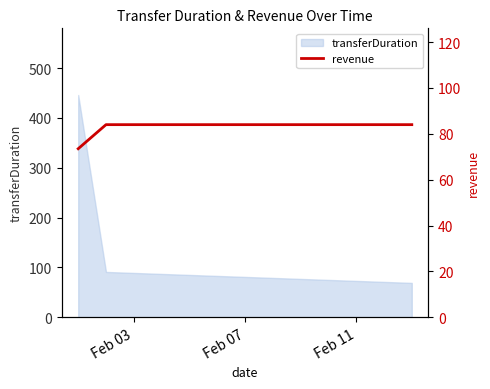

What is the minimum value for transferDuration?

69